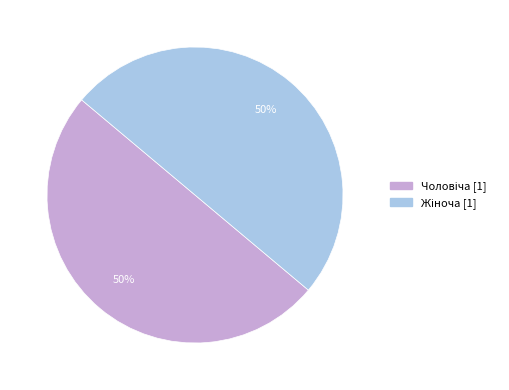

To the nearest percent, what is the average slice percentage?

50%